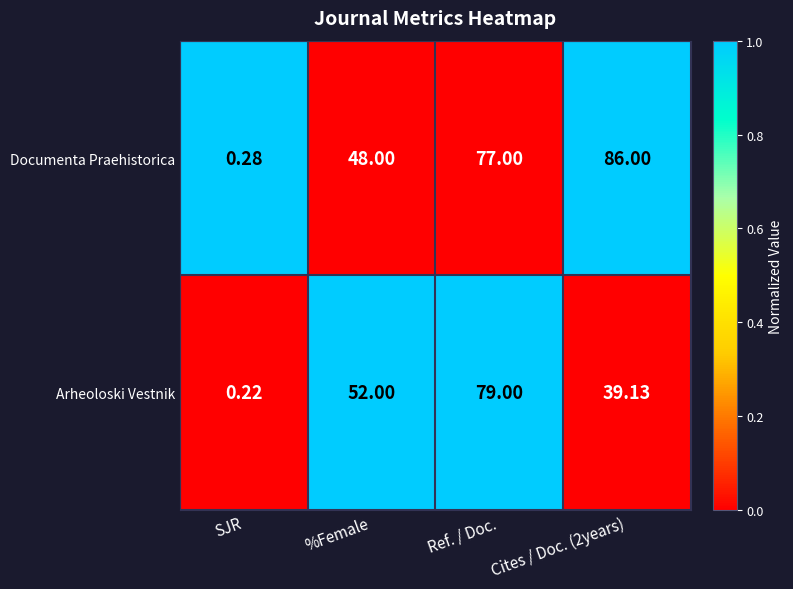

Which series has the largest total across all categories?

Documenta Praehistorica